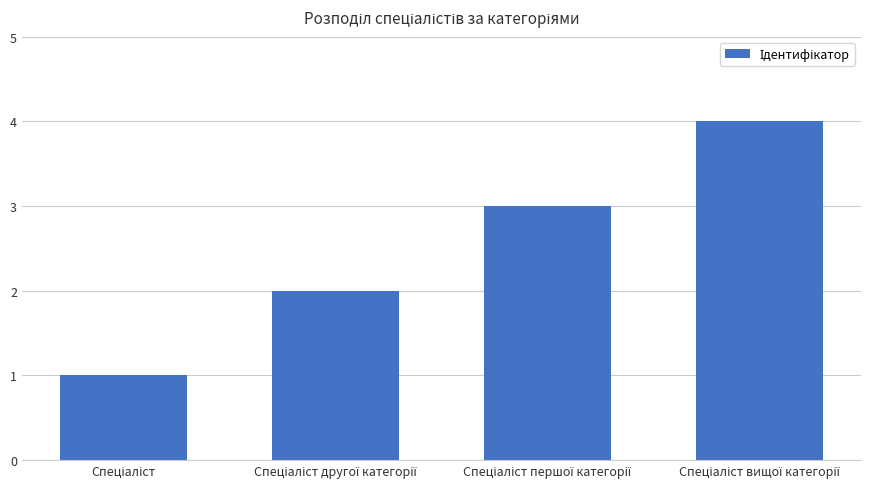

What is the difference between the maximum and minimum values?

3